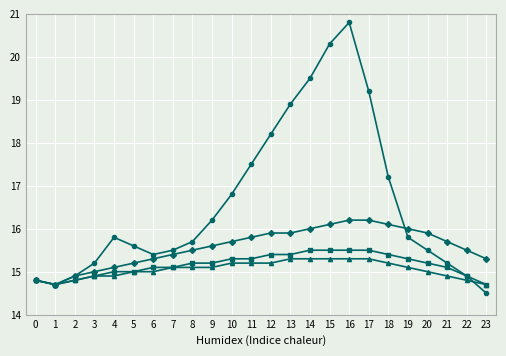

At which category is the sum across all series the highest?

16